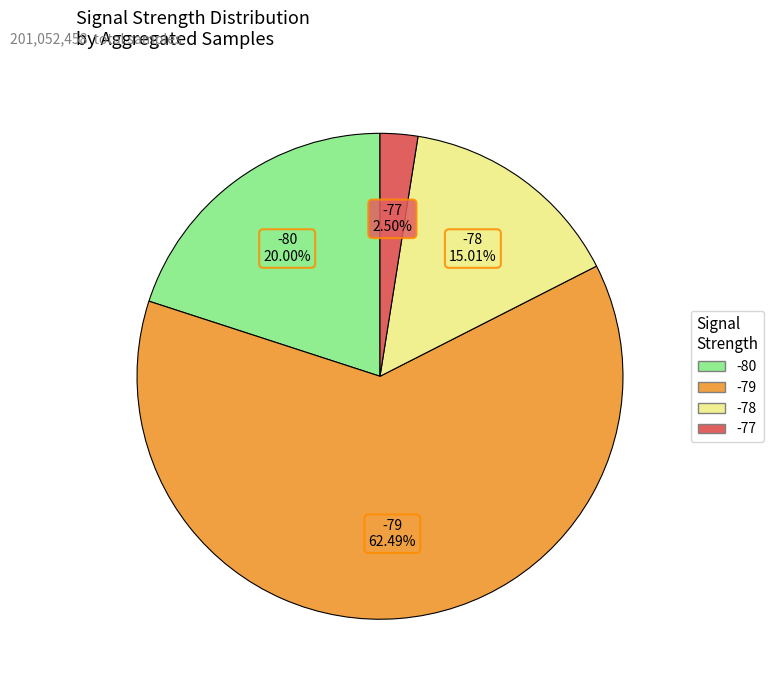

Is the sum of -79 and -78 greater than half?

Yes